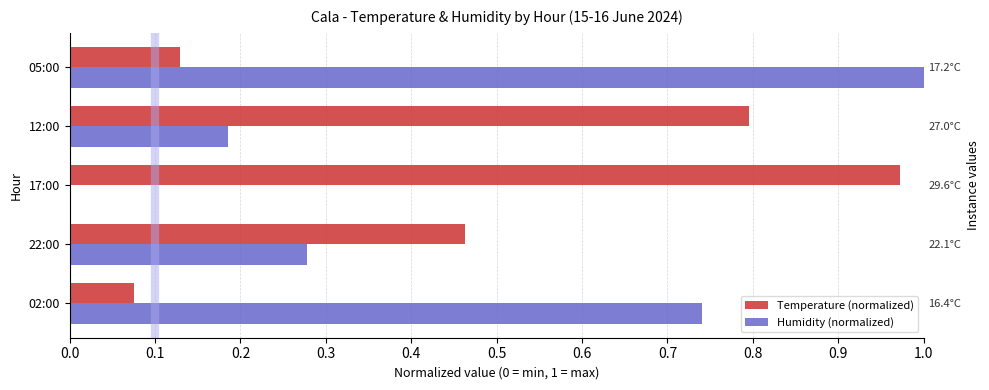

The Humidity (normalized) series shows 0.7 at 02:00. True or false?

True